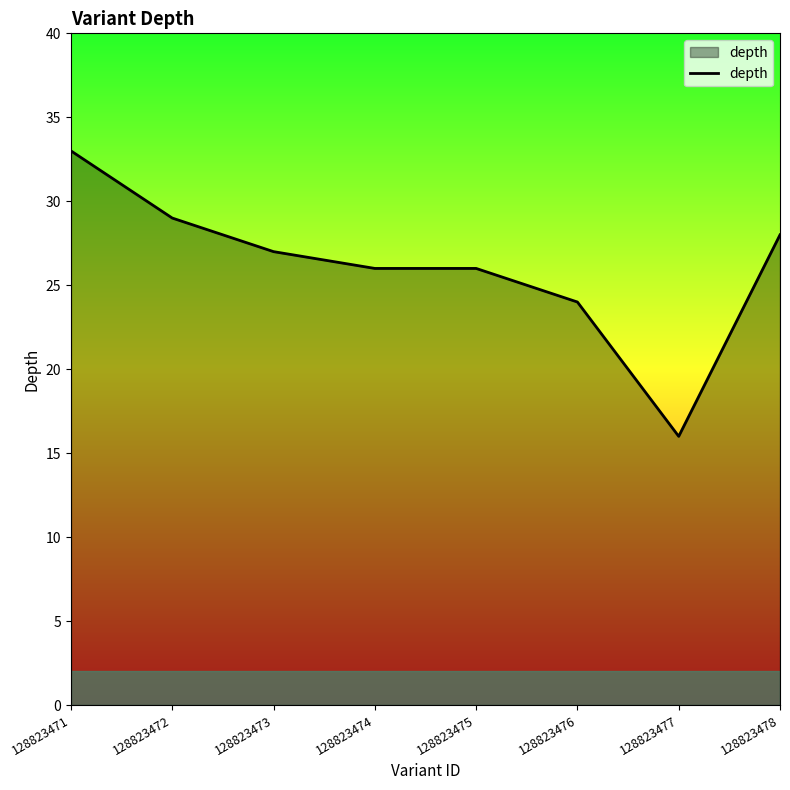

What is the sum of all values?

209